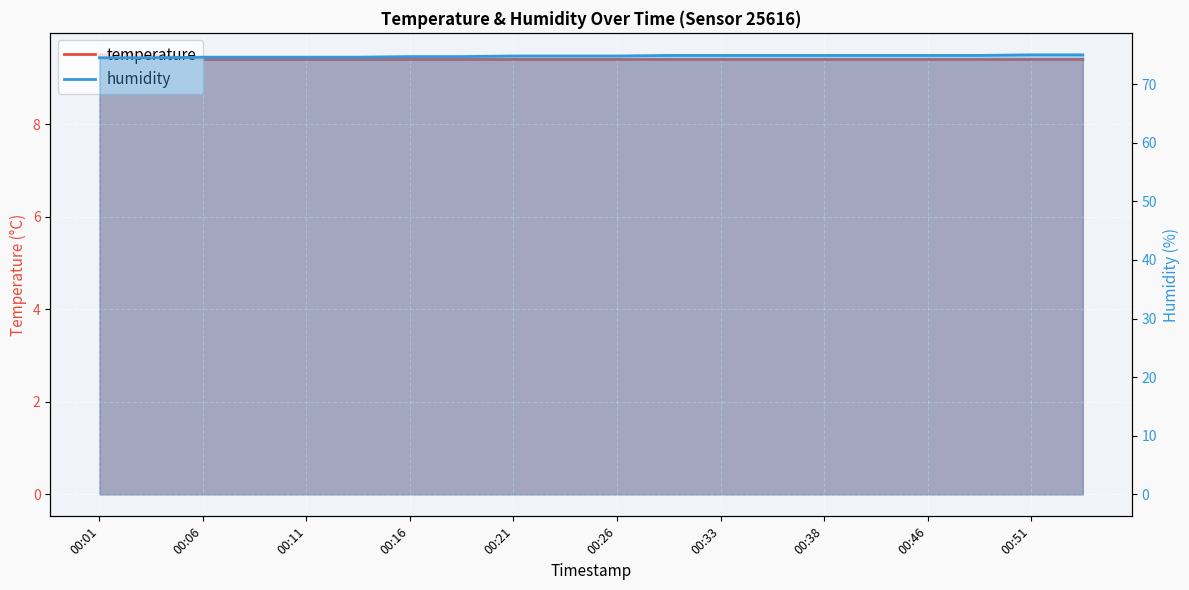

At which category is the sum across all series the highest?

00:51